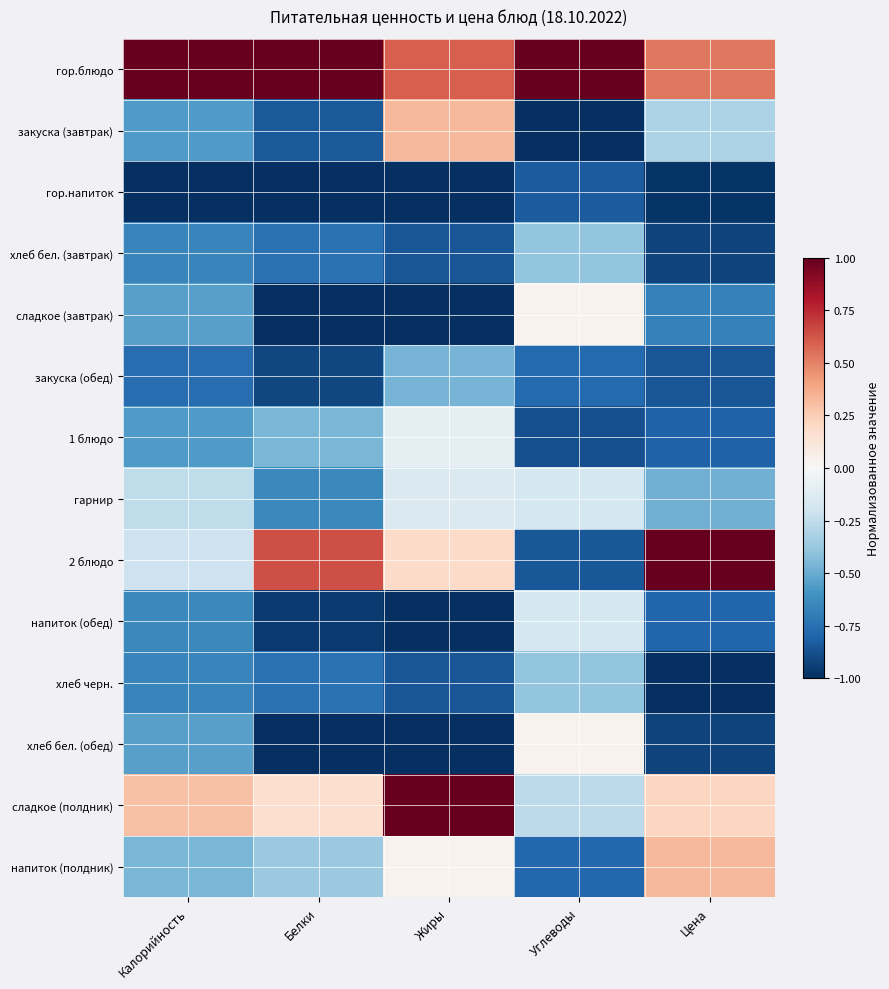

Count the number of data series in this chart.

14